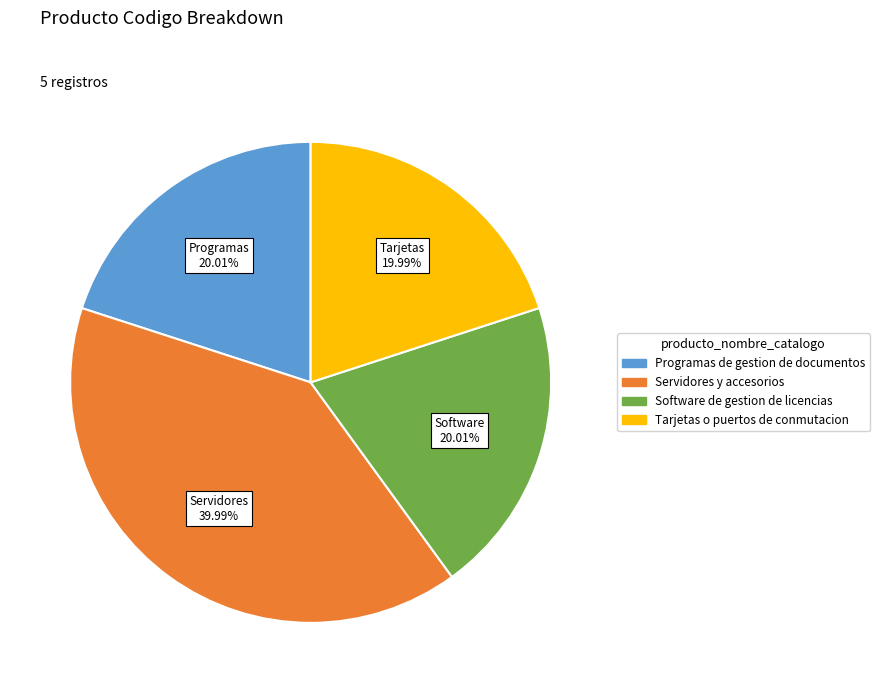

How many slices are in this pie chart?

4